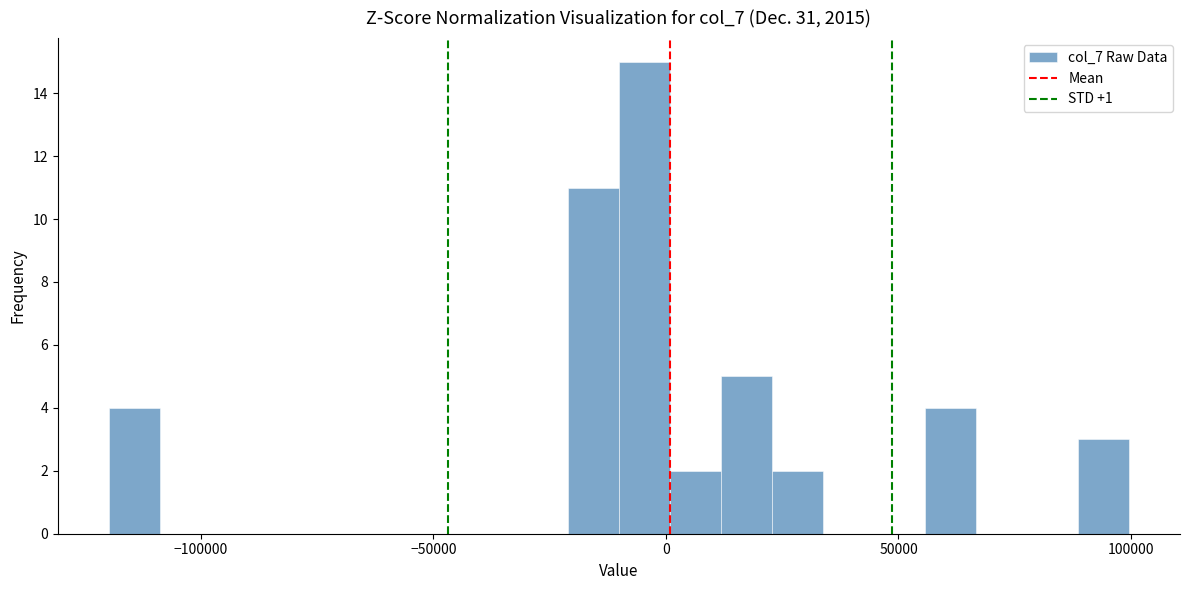

Read against the x-axis, roughly where is the centre of the tallest bar?

-5000